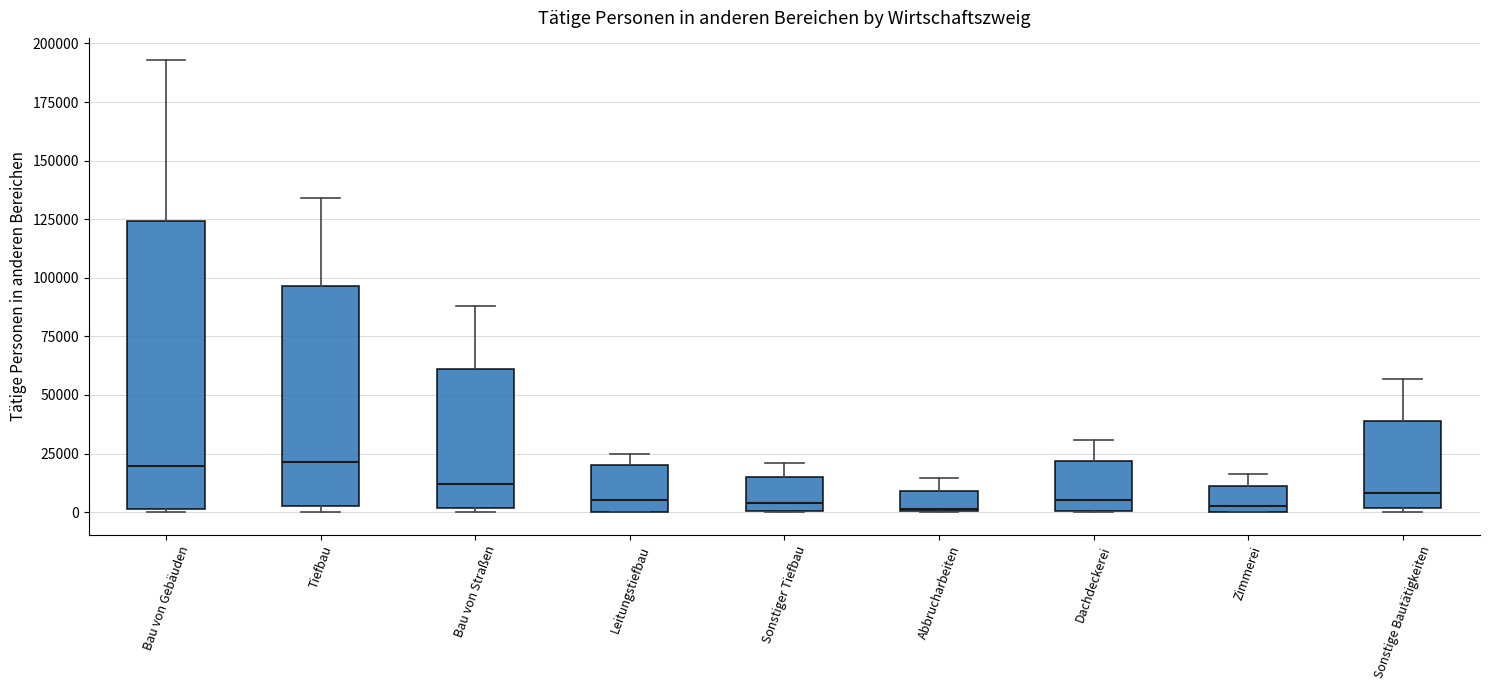

Comparing the boxes themselves (not the whiskers), which one is the tallest?

Bau von Gebäuden